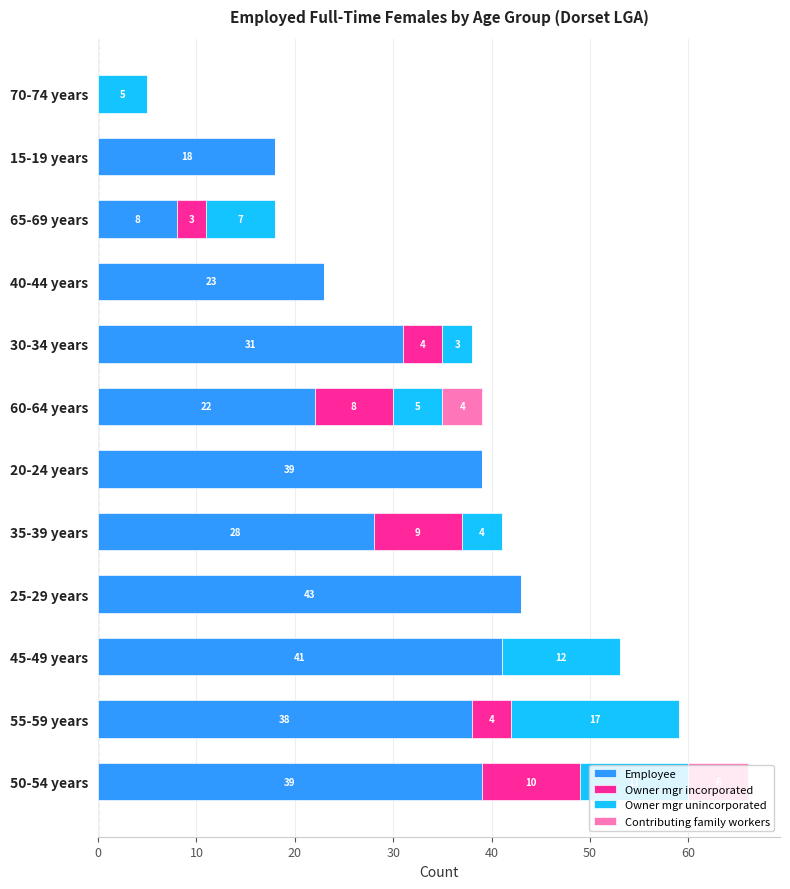

At which category is the sum across all series the highest?

50-54 years